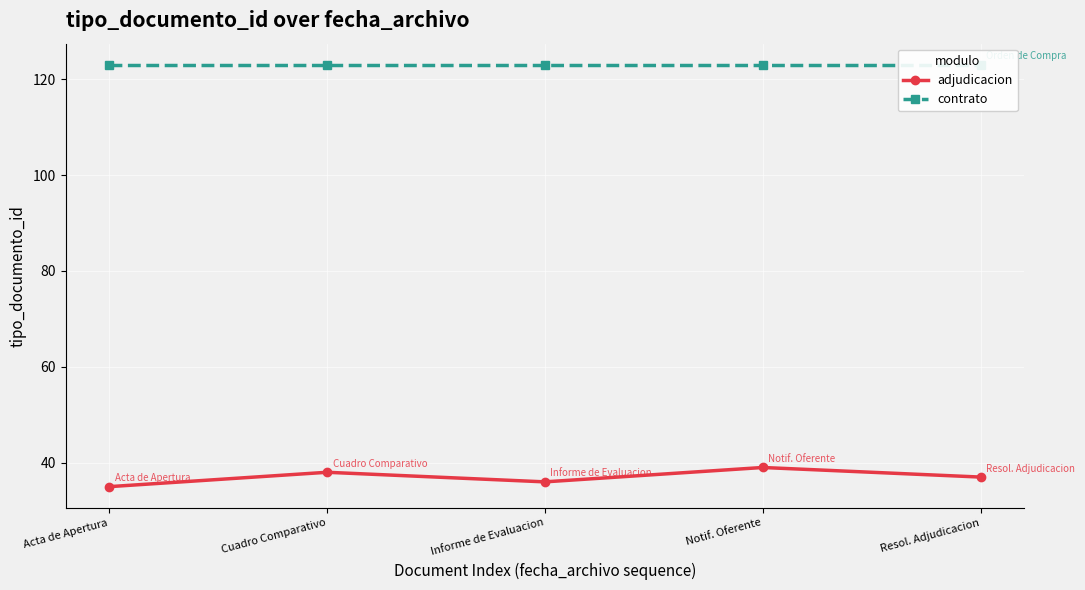

True or false: adjudicacion and contrato intersect in this chart.

False